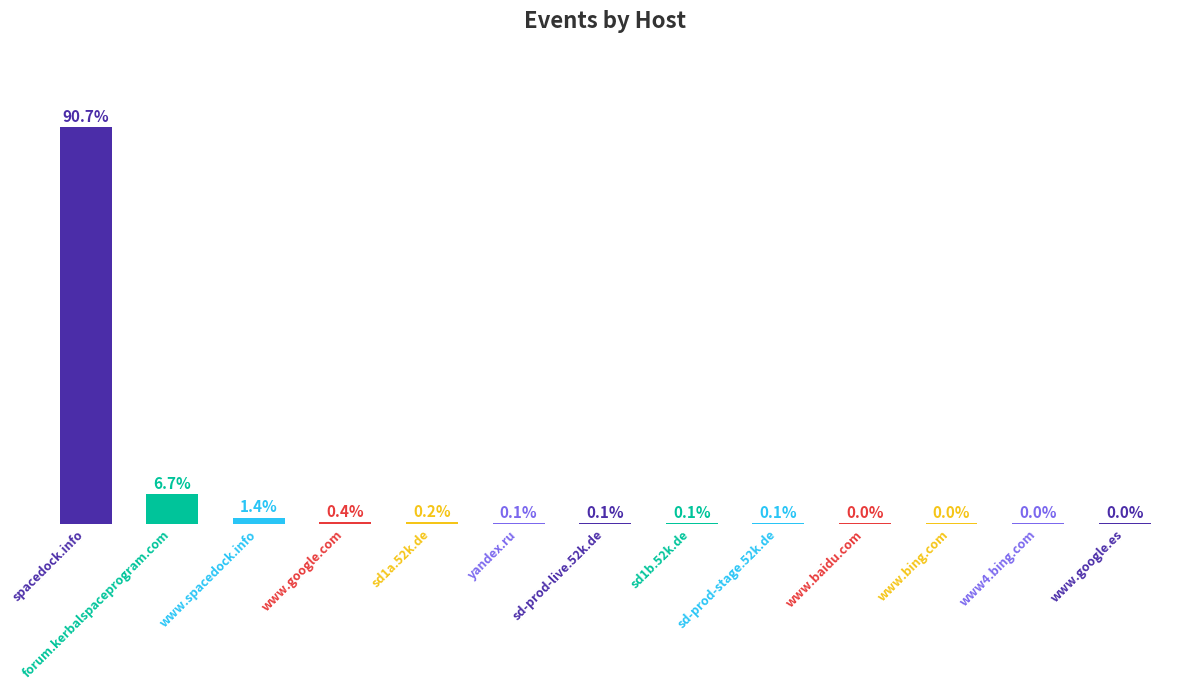

List the labels in order of value, largest first.

spacedock.info, forum.kerbalspaceprogram.com, www.spacedock.info, www.google.com, sd1a.52k.de, yandex.ru, sd-prod-live.52k.de, sd1b.52k.de, sd-prod-stage.52k.de, www.baidu.com, www.bing.com, www4.bing.com, www.google.es